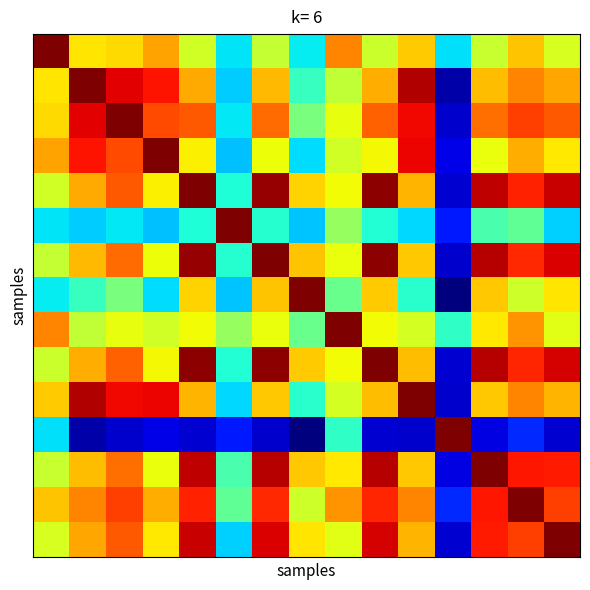

How many distinct data groups are displayed?

15